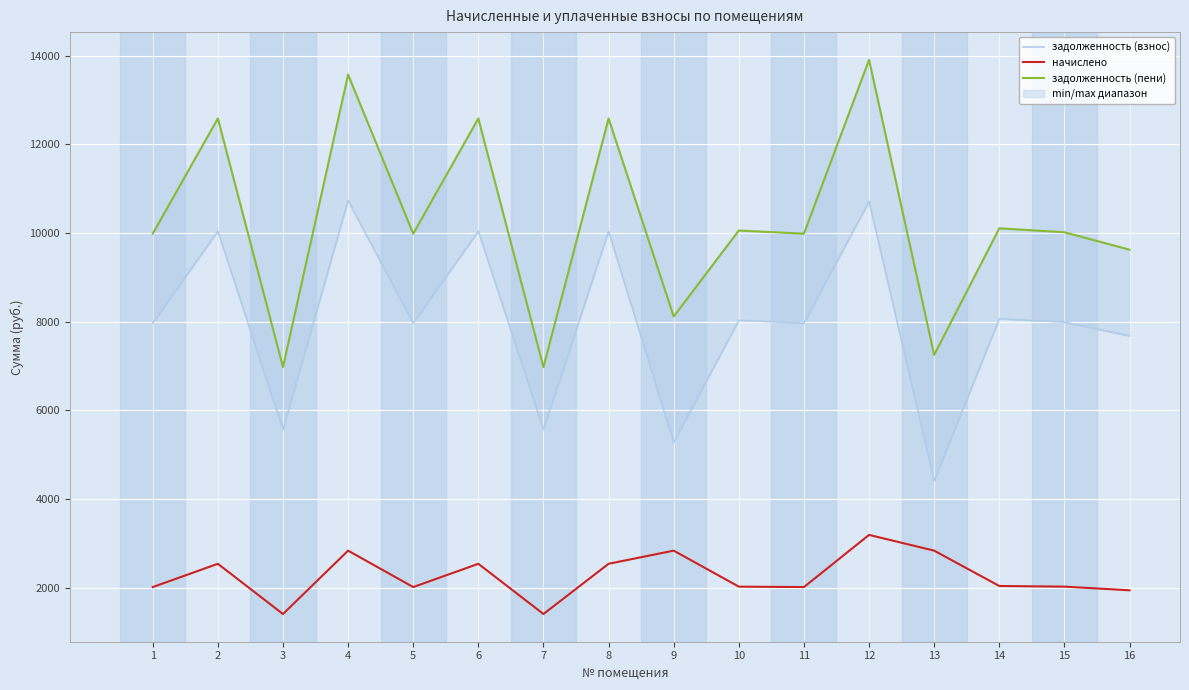

True or false: начислено and задолженность (взнос) intersect in this chart.

False